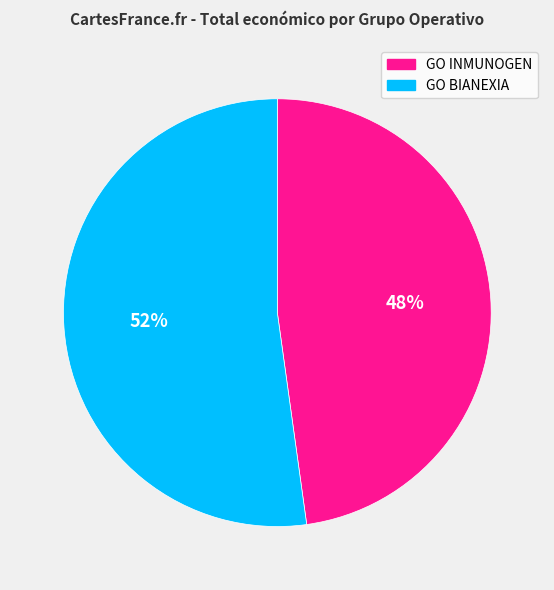

Combined, do GO BIANEXIA and GO INMUNOGEN account for over 50%?

Yes